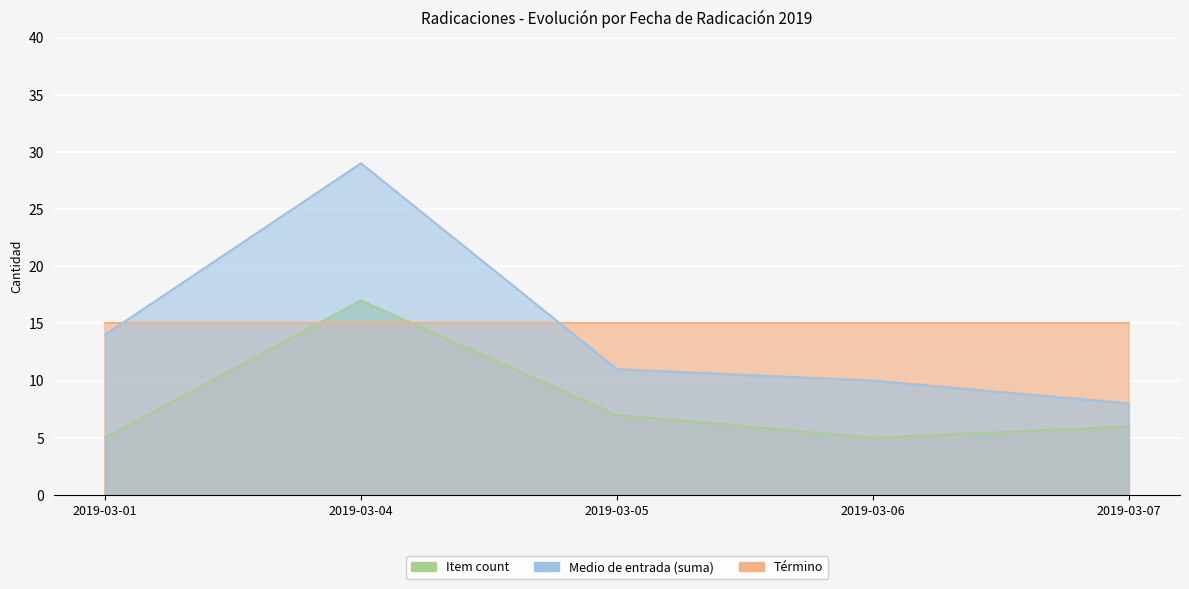

What is the value of the Término point at the 3rd from the left?

15